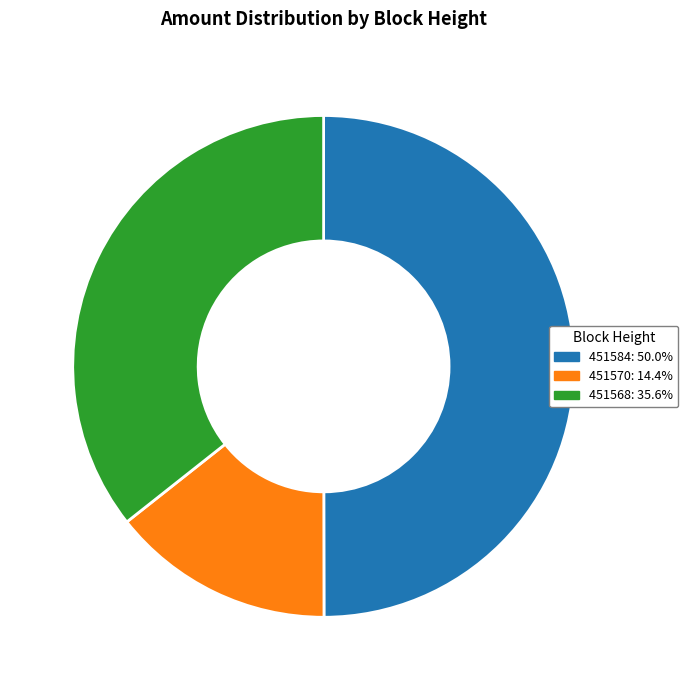

What is the smallest slice in the pie chart?

451570